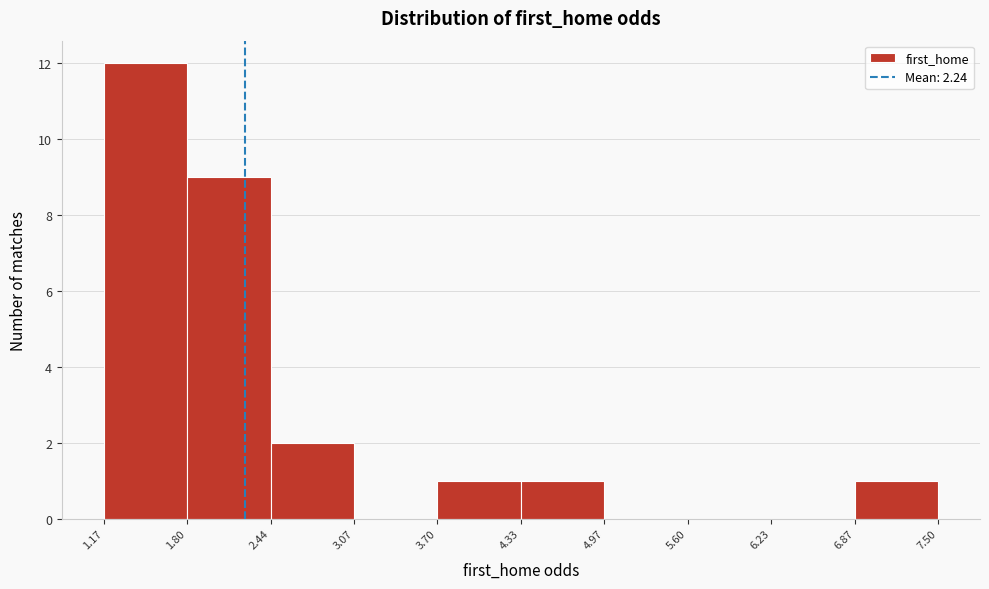

Reading left to right, transcribe this chart: for each bar, give the range it covers on the x-axis and its height. The values are not printed on the chart, so give them approximately, as read against the axis.

1.17 to 1.80: 12
1.80 to 2.44: 9
2.44 to 3.07: 2
3.07 to 3.70: 0
3.70 to 4.33: 1
4.33 to 4.97: 1
4.97 to 5.60: 0
5.60 to 6.23: 0
6.23 to 6.87: 0
6.87 to 7.50: 1